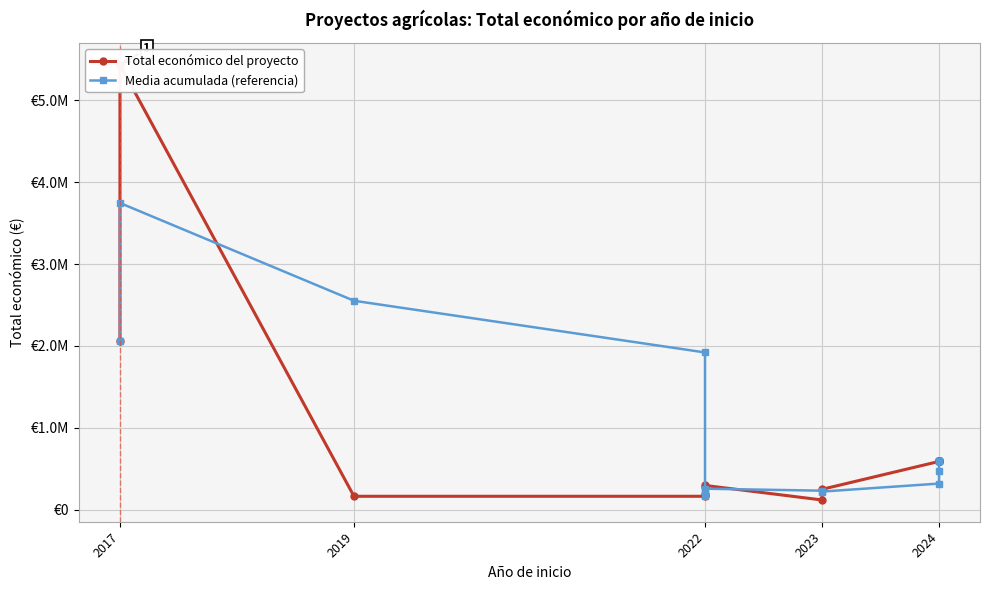

What value does the Total económico del proyecto series have at 2023?

120000.0